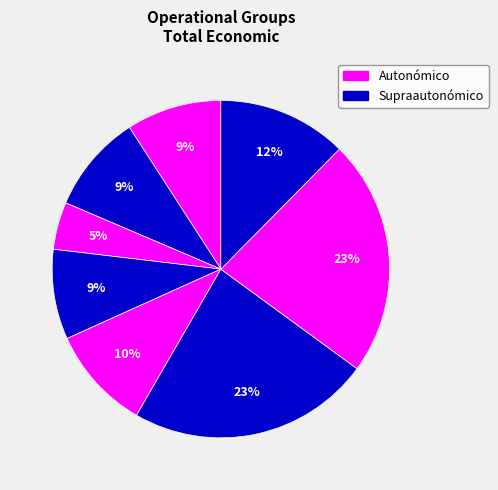

Is there any slice that represents more than half of the pie?

No